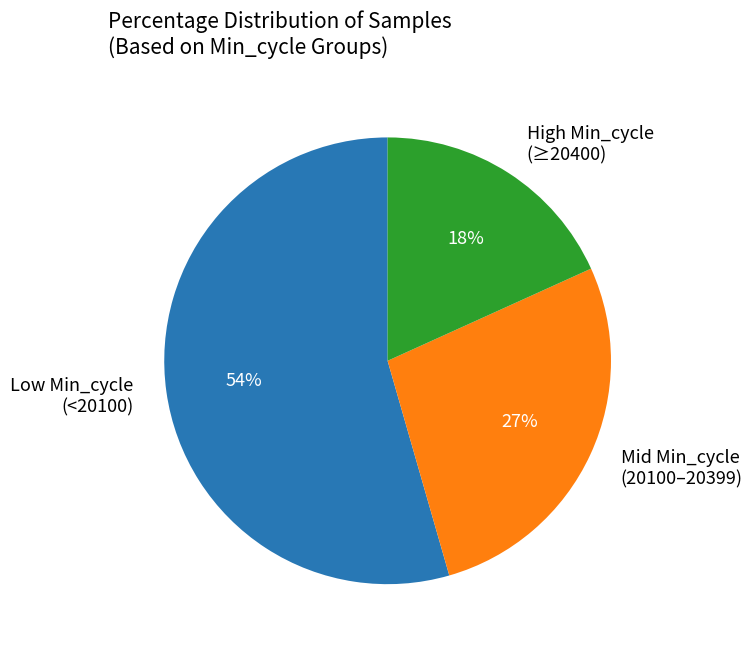

To the nearest percent, what percentage of the pie is Mid Min_cycle (20100–20399)?

27%